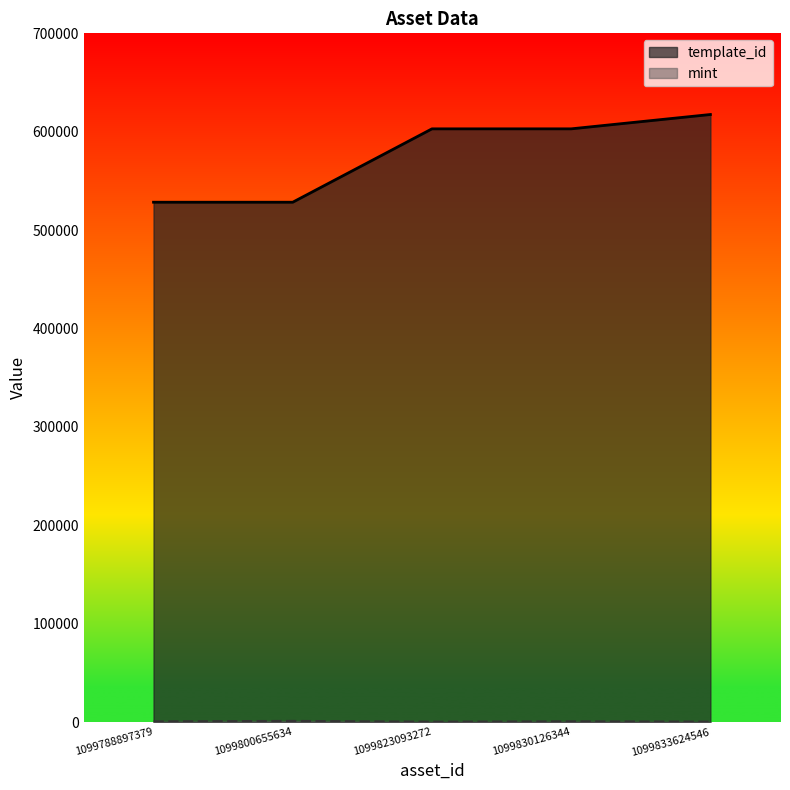

The template_id series shows 528368 at 1099800655634. True or false?

True